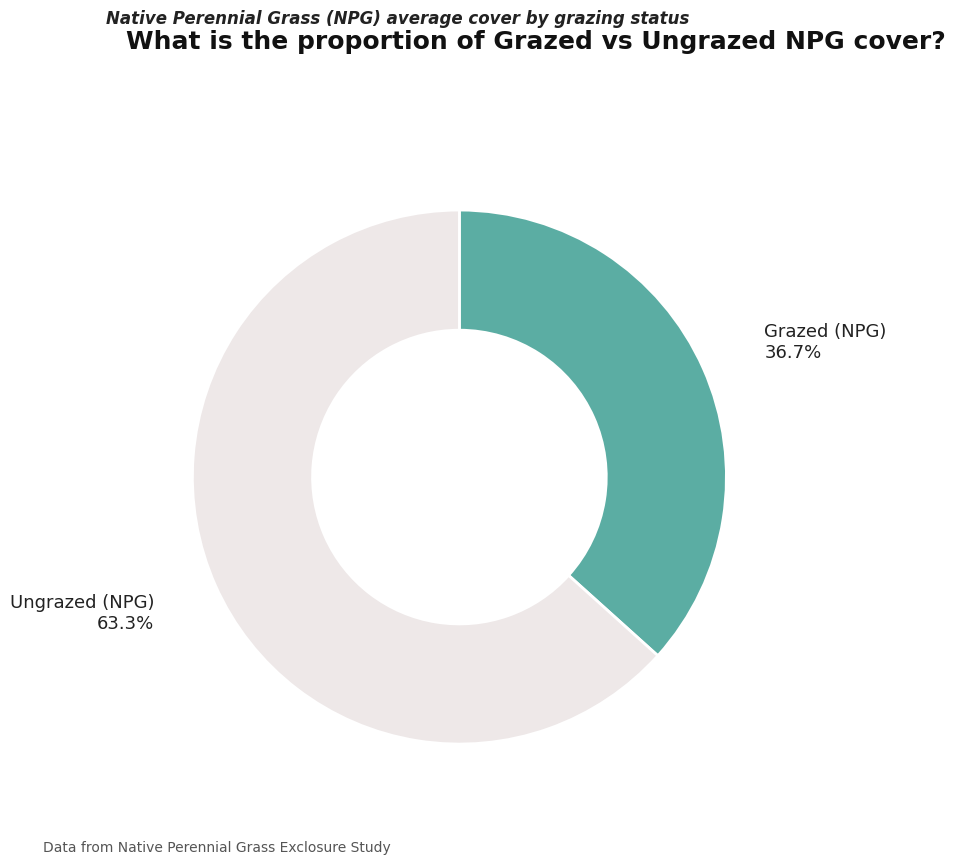

What percentage do Ungrazed (NPG) and Grazed (NPG) together represent?

100.0%